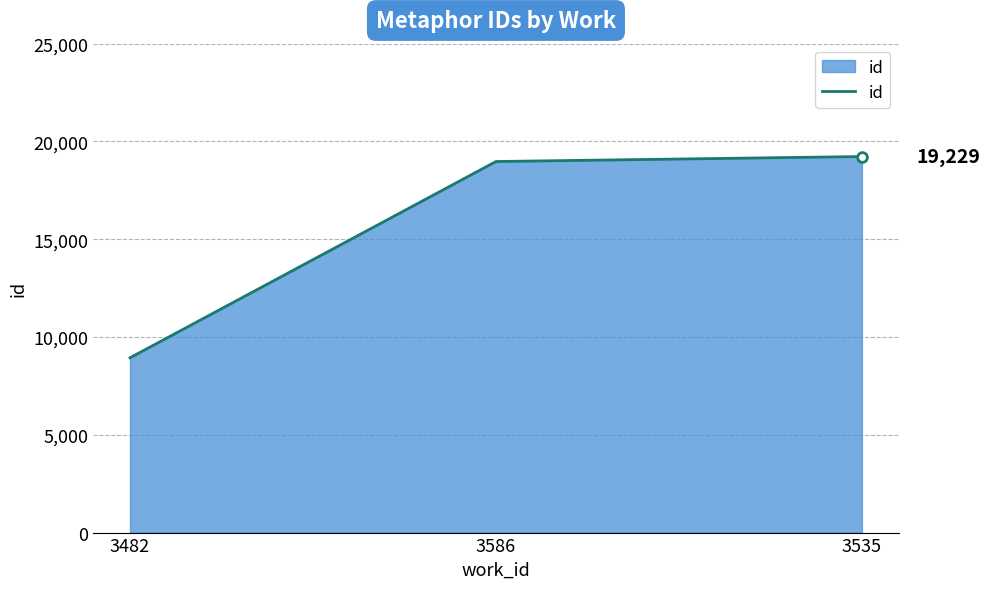

Reading right to left, what are all the values shown in this chart?

19229	18974	8938